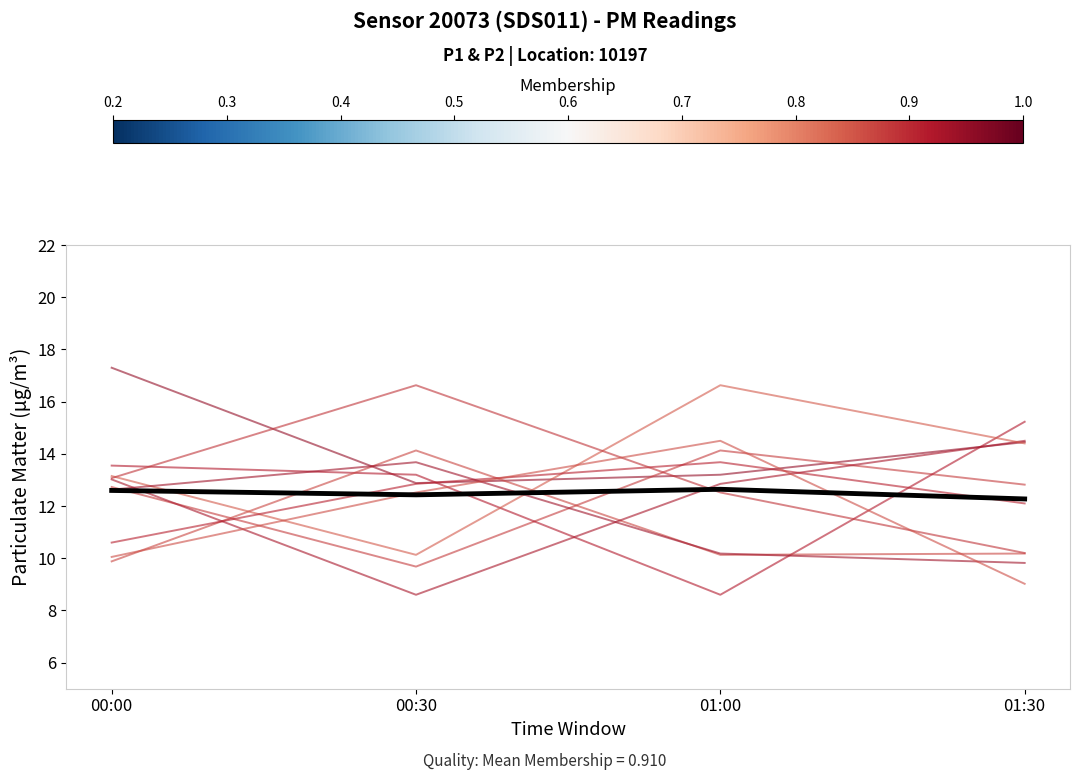

Reading left to right, list all the values displayed in this chart.

Individual 1: 00:00=17.3	00:30=12.9	01:00=13.2	01:30=14.4
Mean (P1): 00:00=12.6	00:30=12.4	01:00=12.6	01:30=12.3